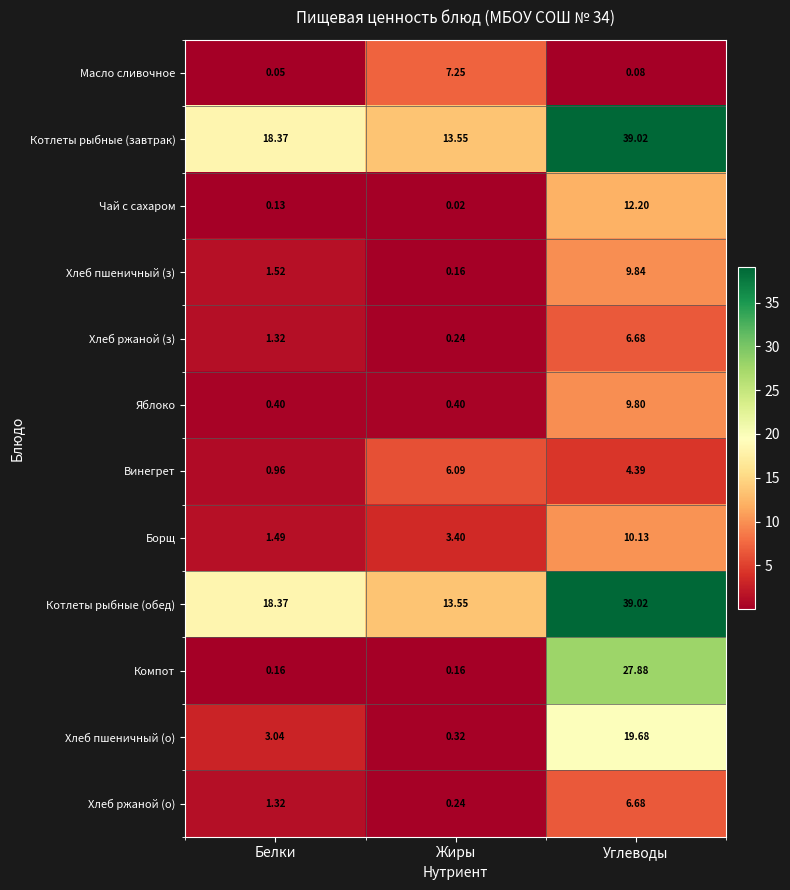

Which series has the widest spread of values?

Компот